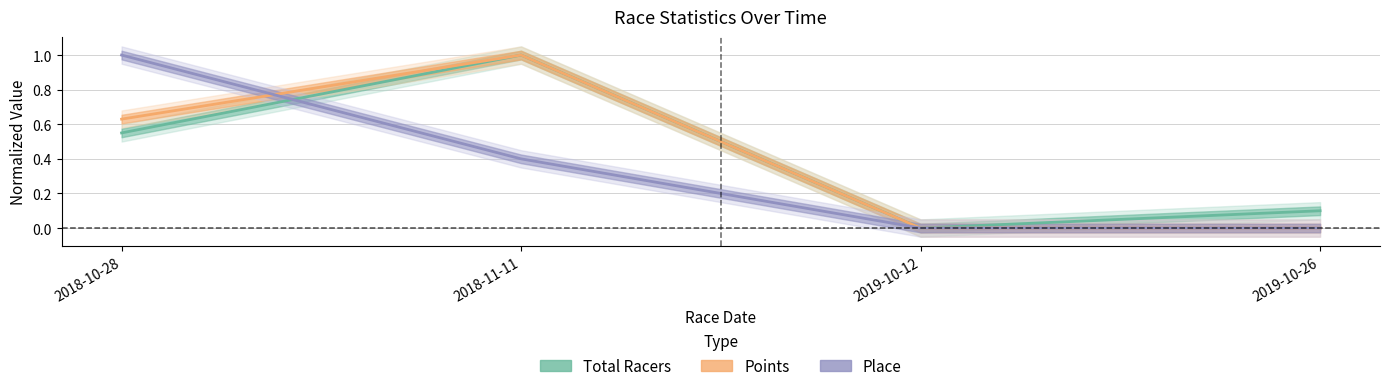

What is the difference between the second highest and minimum values in the Points series?

0.6